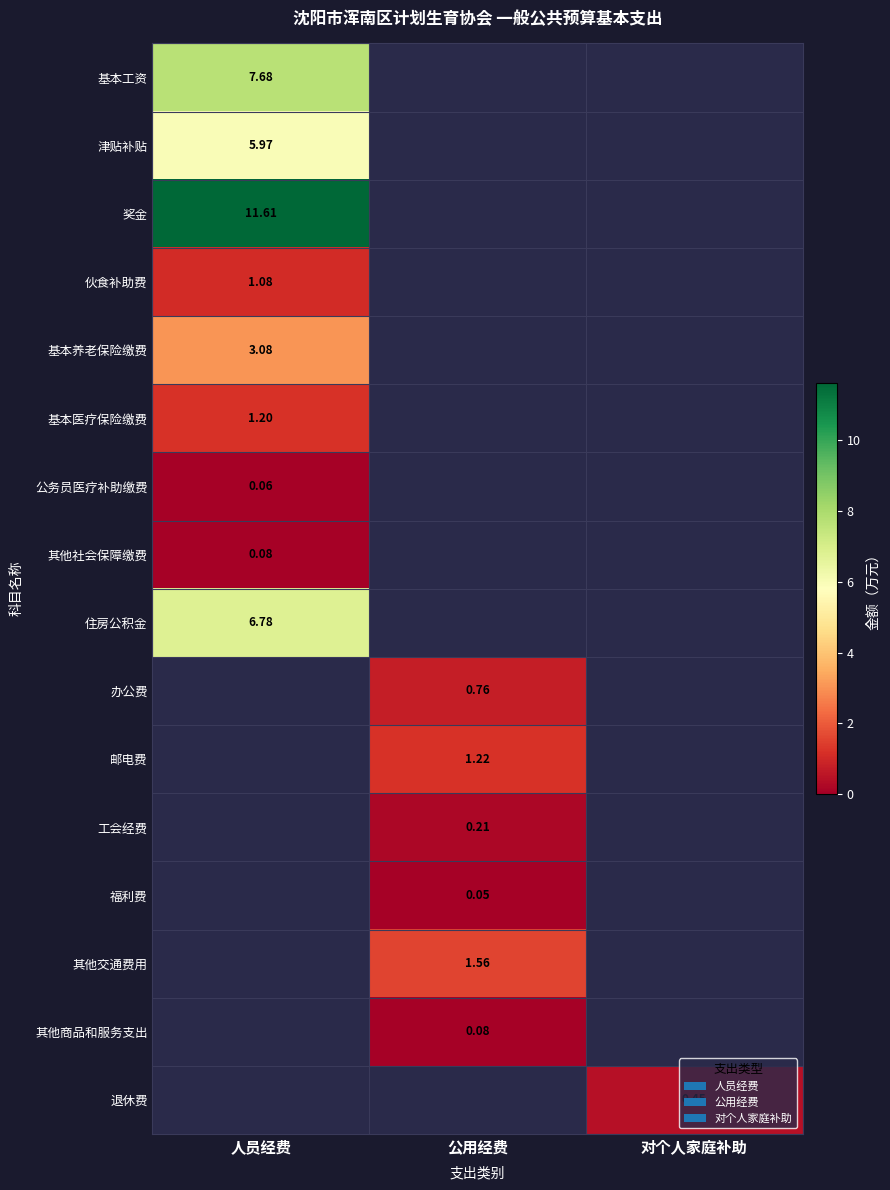

List the labels in order of 伙食补助费 value, largest first.

人员经费, 公用经费, 对个人家庭补助